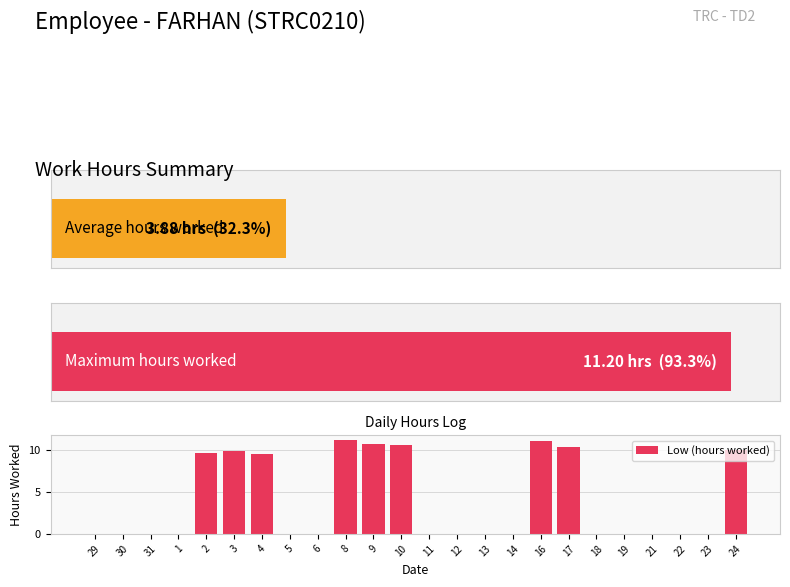

What is the difference between the second highest and second lowest values?

11.1